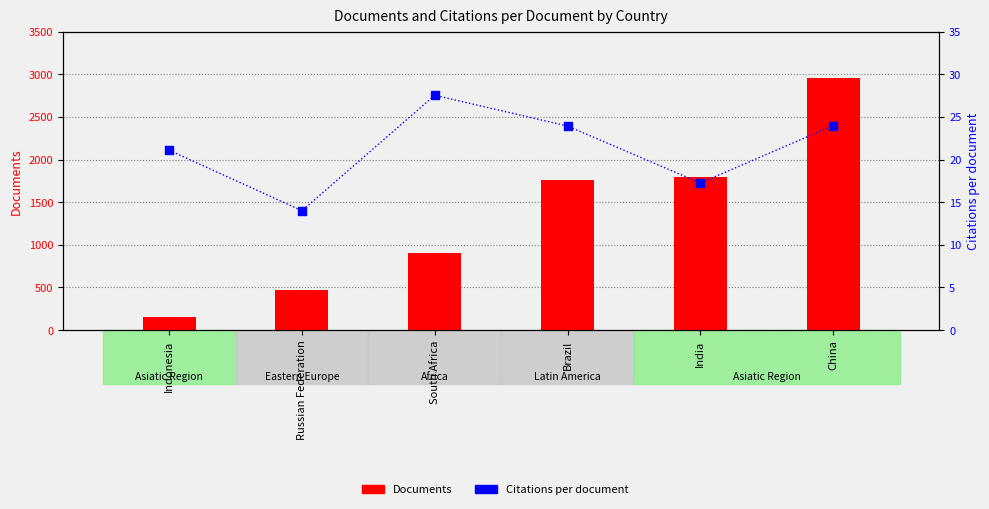

Which series has the widest spread of Y values?

Documents